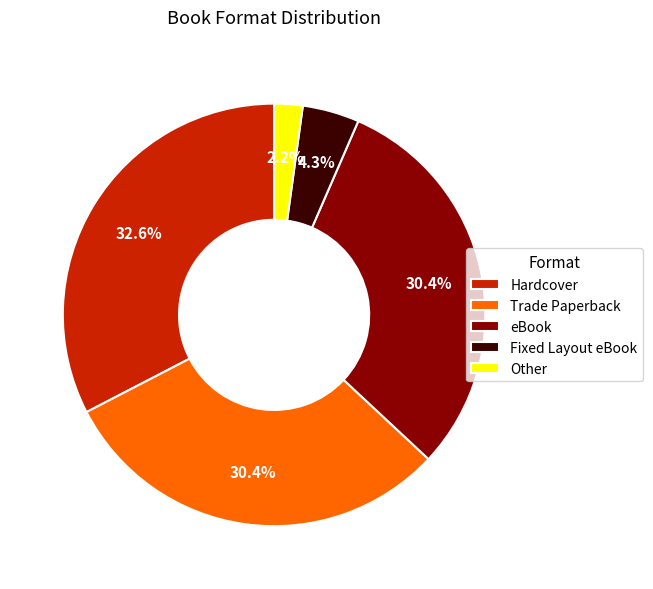

Does any single category account for the majority?

No